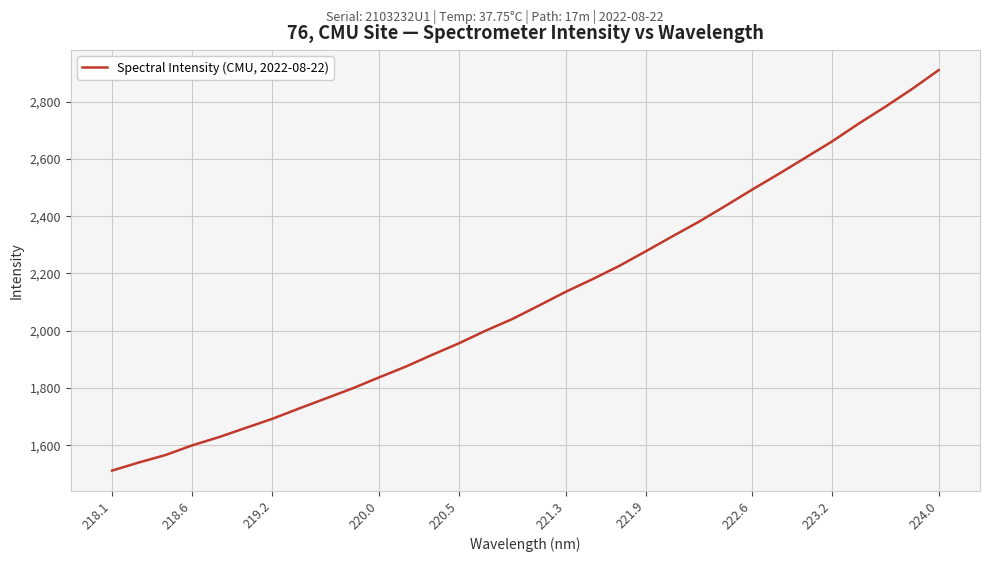

What is the difference between the maximum and minimum values?

1397.3